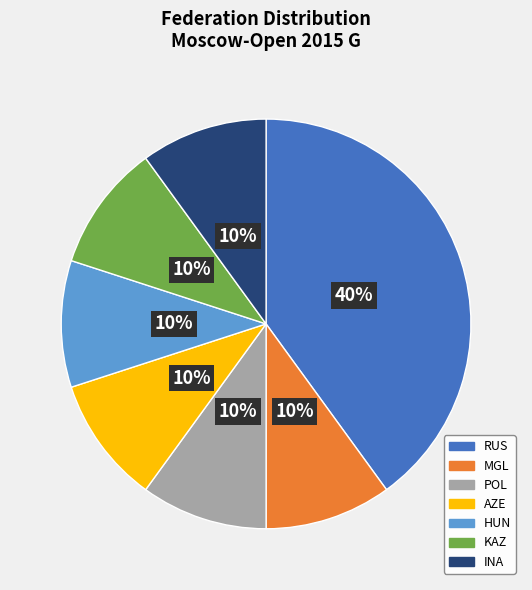

Is the sum of AZE and INA greater than half?

No